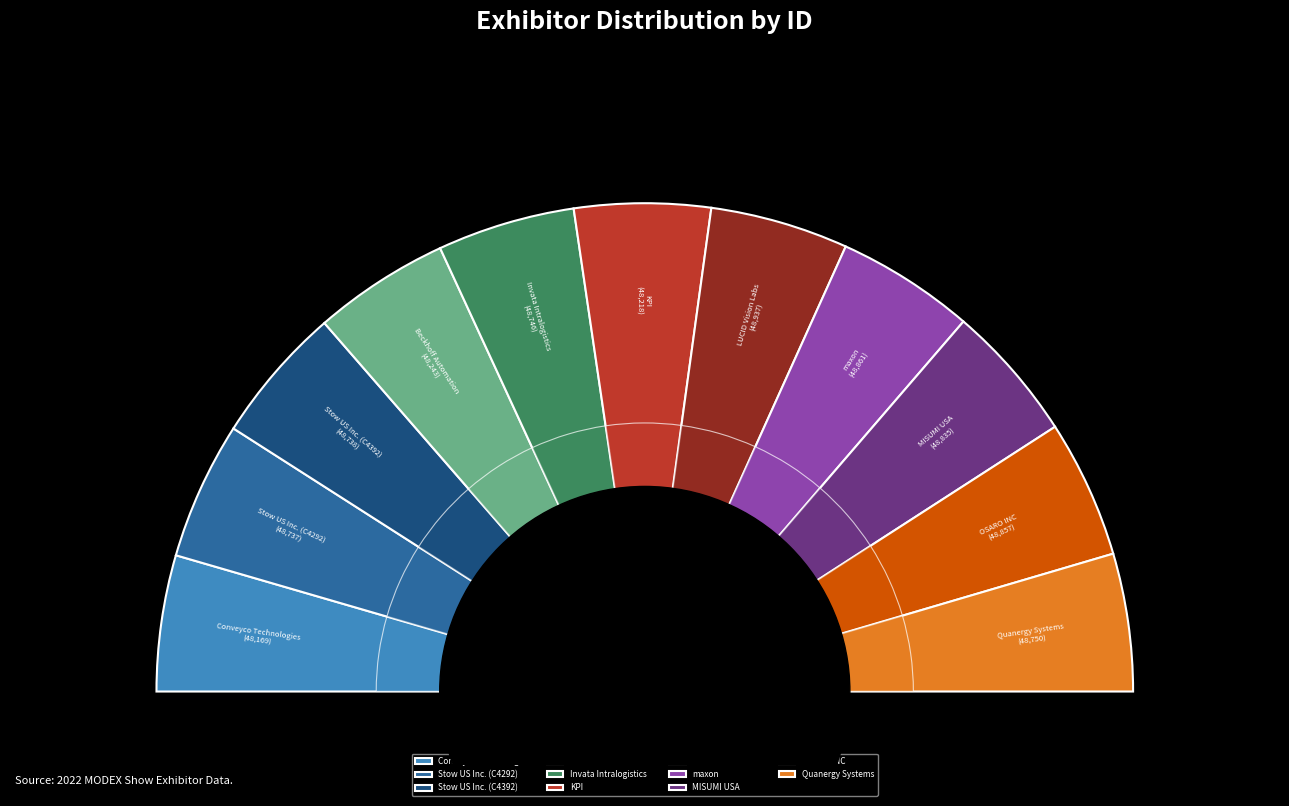

What is the ratio of the value at Stow US Inc. (C4392) to the value at Invata Intralogistics?

1.0